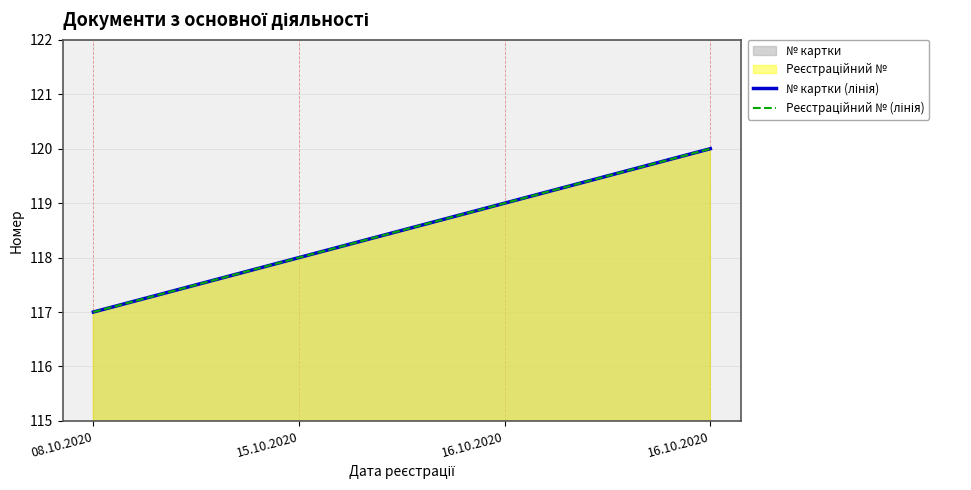

True or false: Реєстраційний № (лінія) and № картки (лінія) intersect in this chart.

False